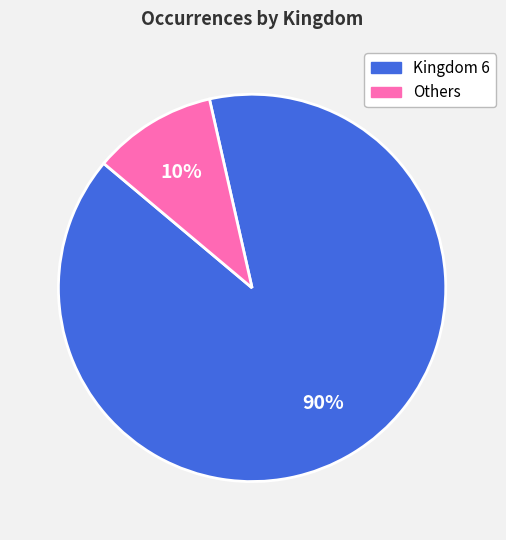

How many segments does this pie chart have?

2